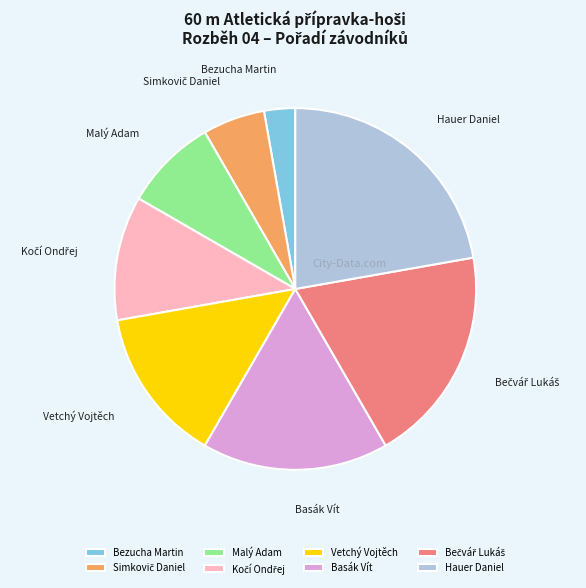

Does any single category account for the majority?

No